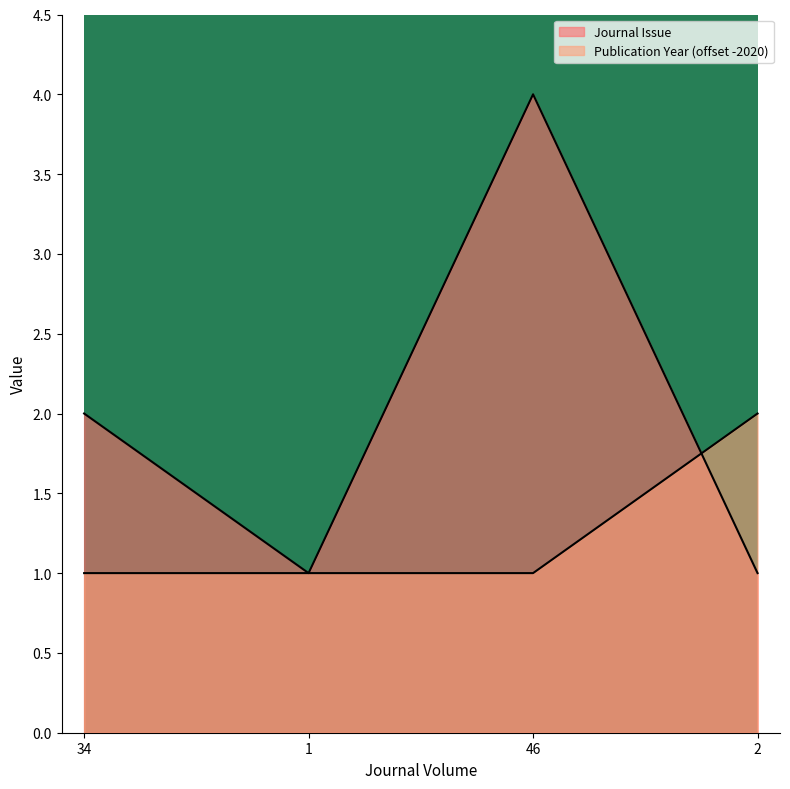

Does the chart have visible grid lines?

No